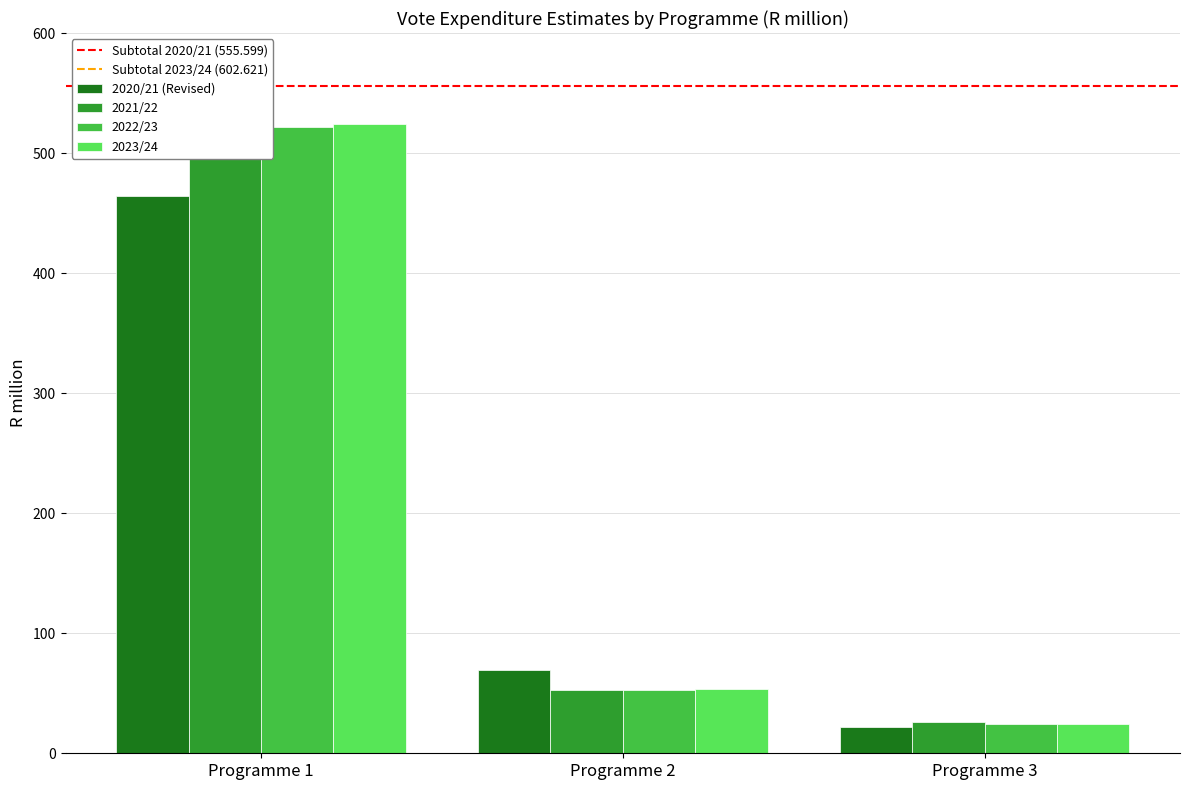

How many bars are there in total?

12